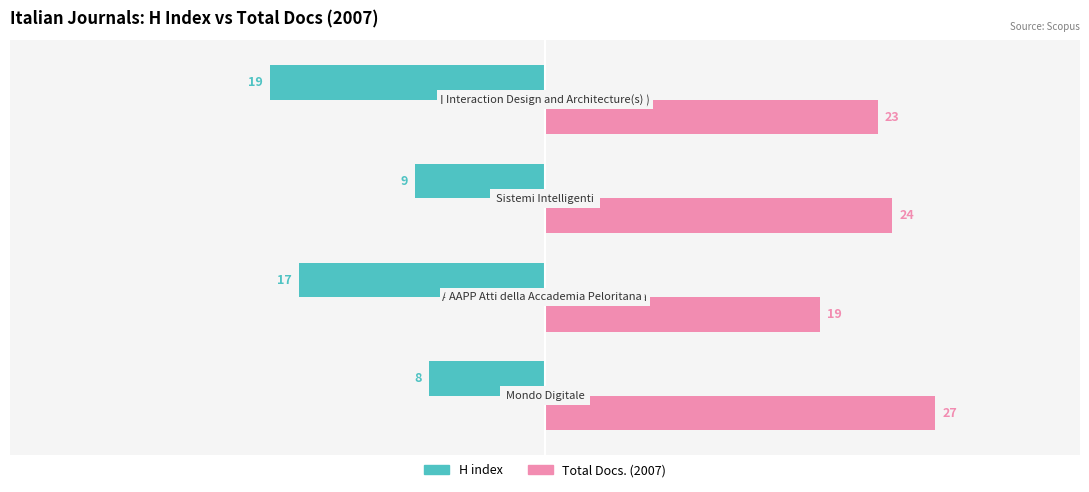

How many data points in H index are above -9?

1